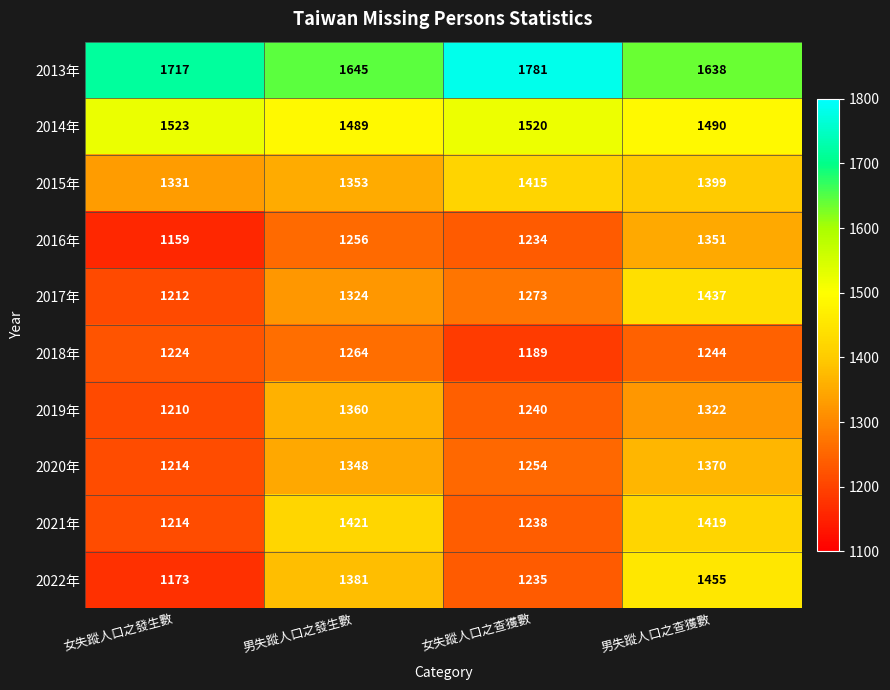

True or false: 2013年 has a value of 1645 at 男失蹤人口之發生數.

True